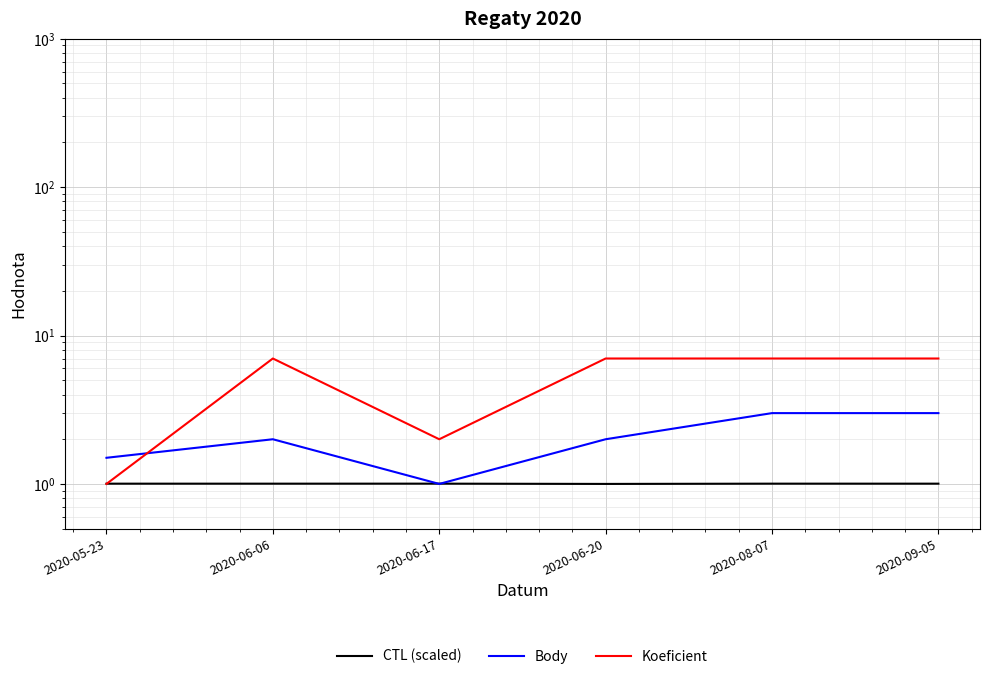

What is the average value of the CTL (scaled) series?

1.0